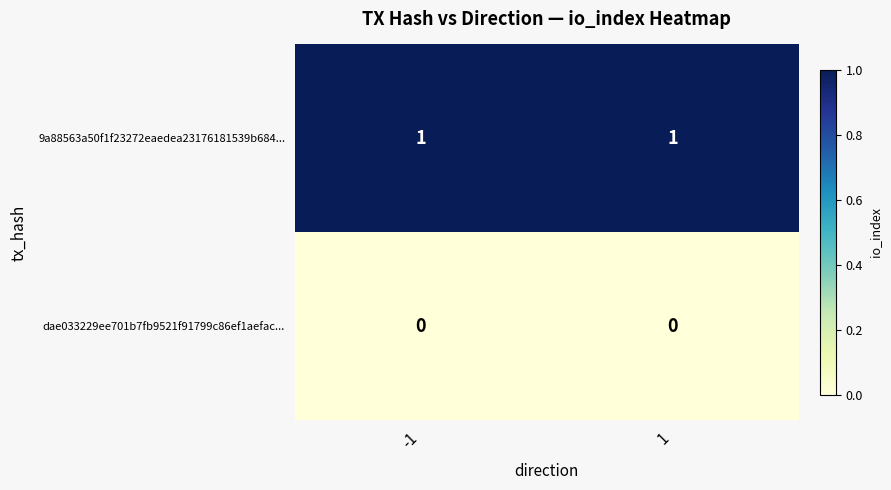

List the series in order of their overall mean, lowest first.

dae033229ee701b7fb9521f91799c86ef1aefac..., 9a88563a50f1f23272eaedea23176181539b684...